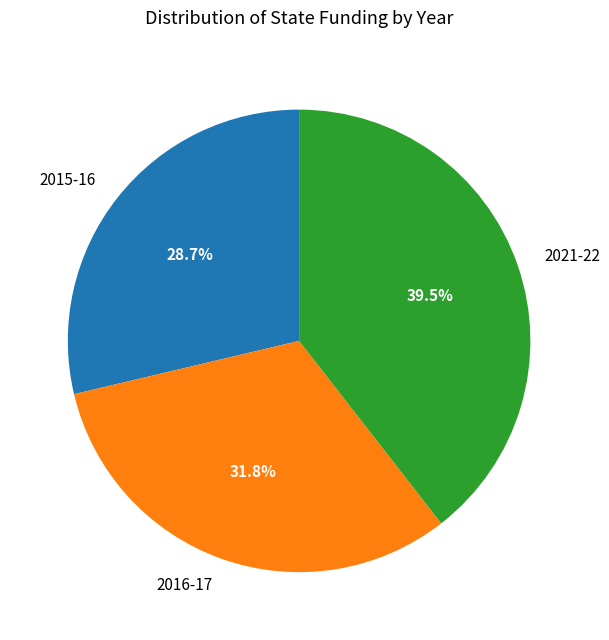

Which has a higher value, 2015-16 or 2021-22?

2021-22